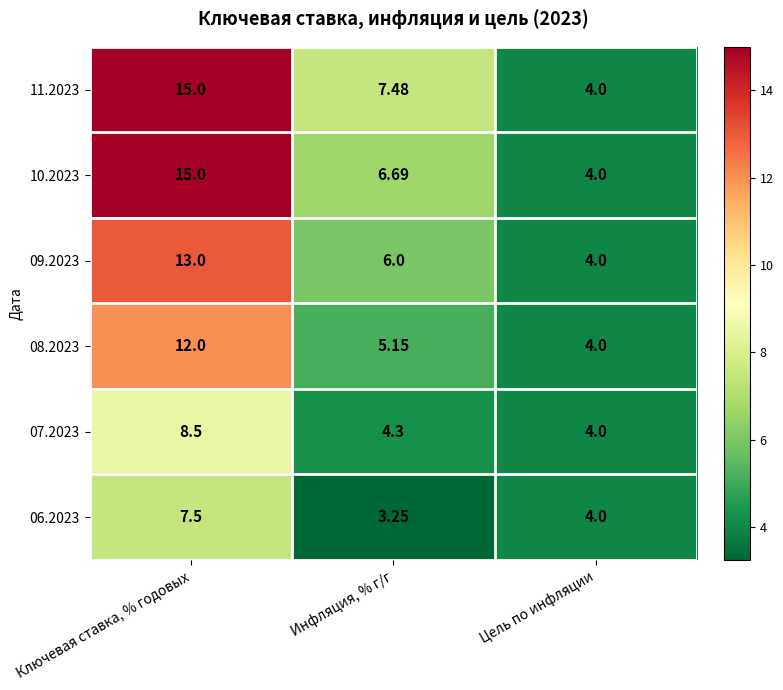

Count the number of categories in the chart.

3